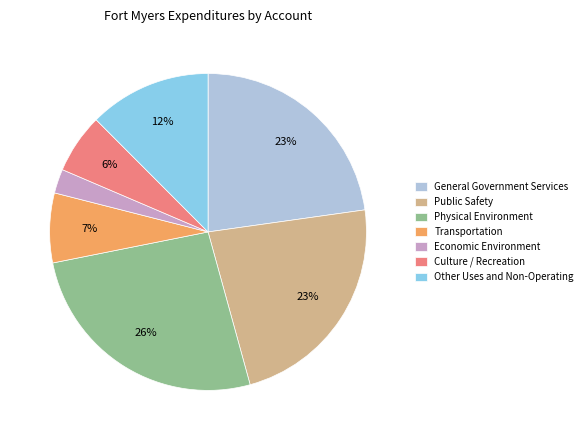

Do Physical Environment and General Government Services together represent more than half of the pie?

No